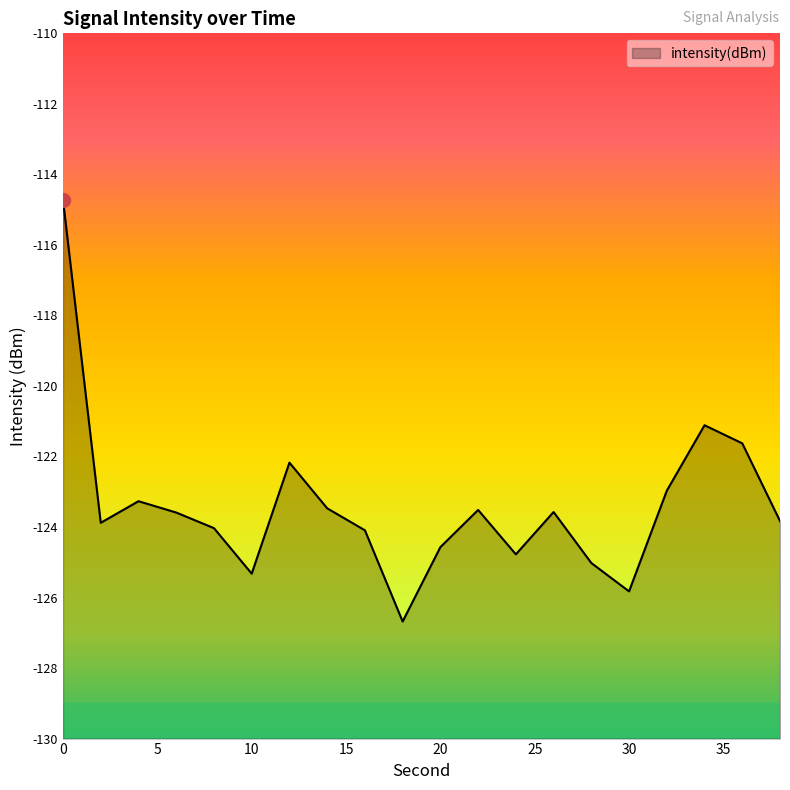

True or false: the data has more than 0 interior local peaks.

True